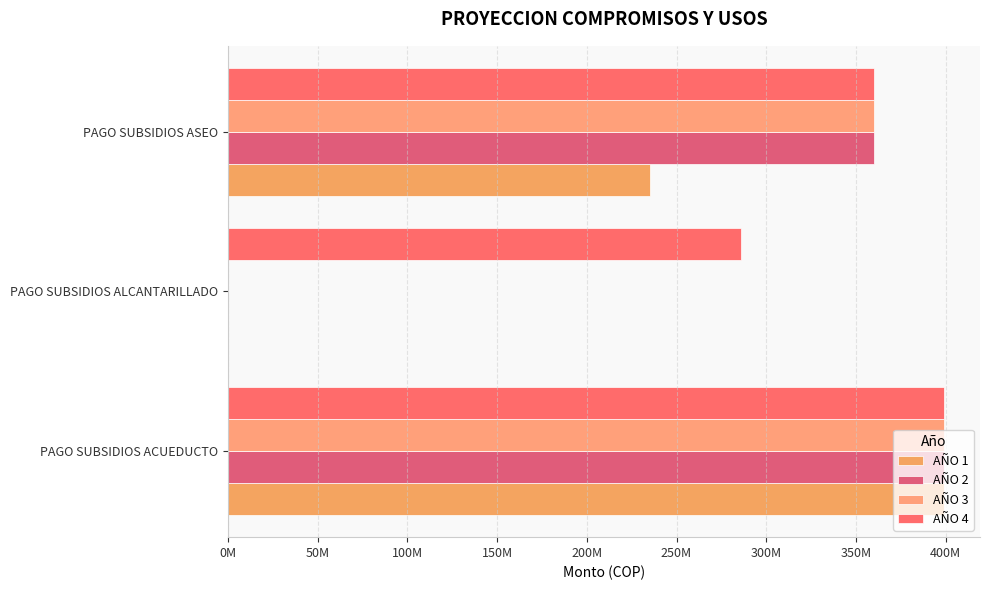

Rank the series by their maximum value, from highest to lowest.

AÑO 1, AÑO 2, AÑO 3, AÑO 4